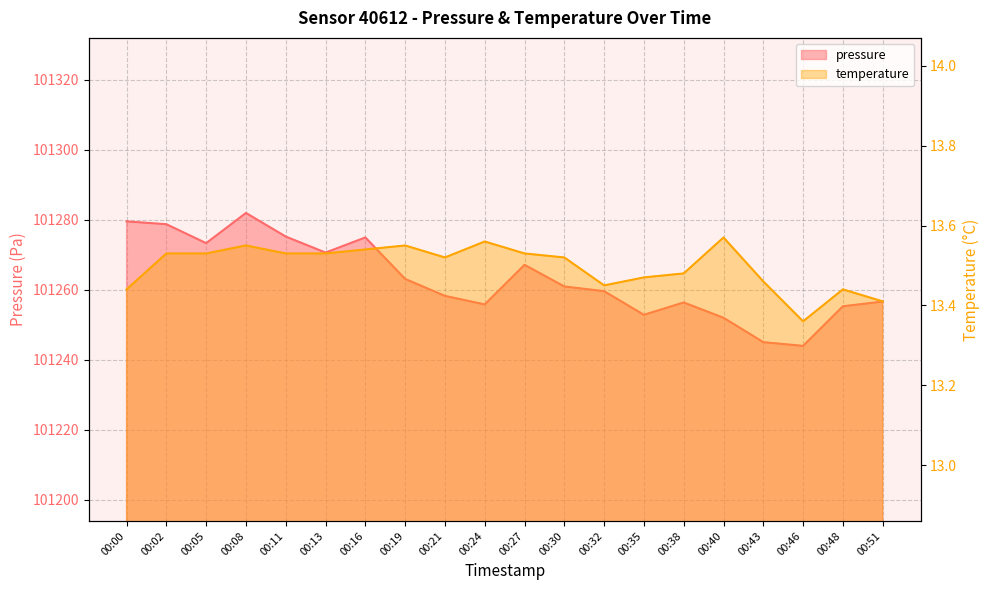

Which category has the highest value across all series?

00:08